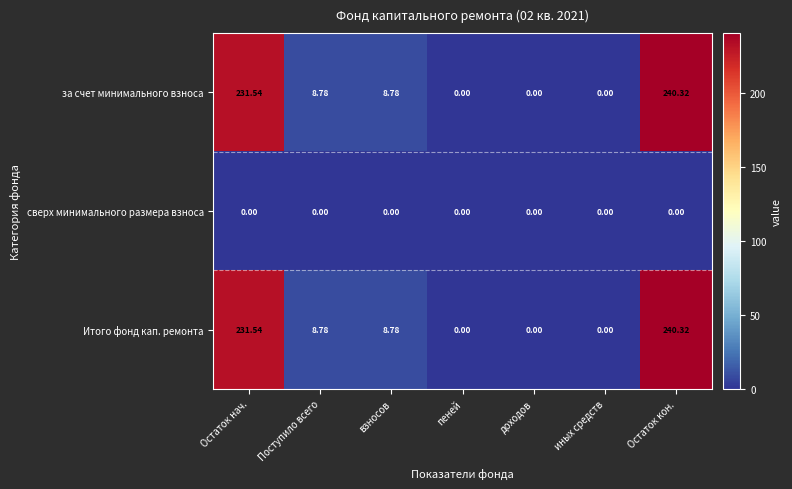

Which category has the highest value in the за счет минимального взноса series?

Остаток кон.